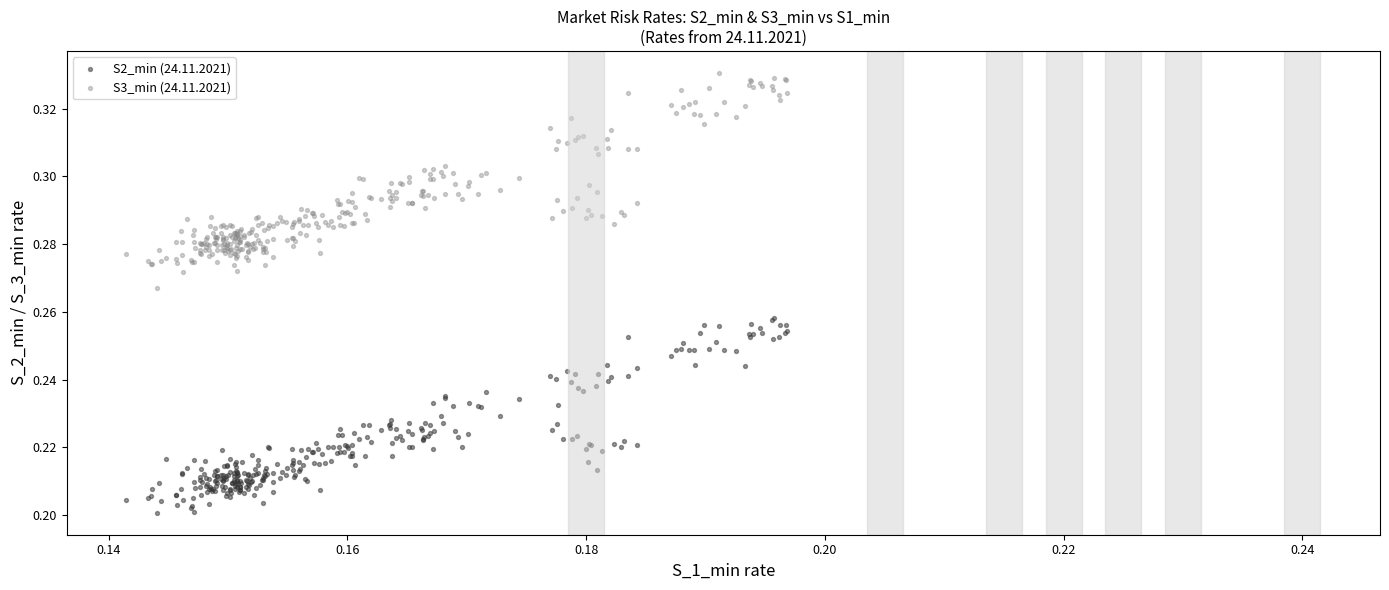

Which series has the largest Y range (max minus min)?

S3_min (24.11.2021)